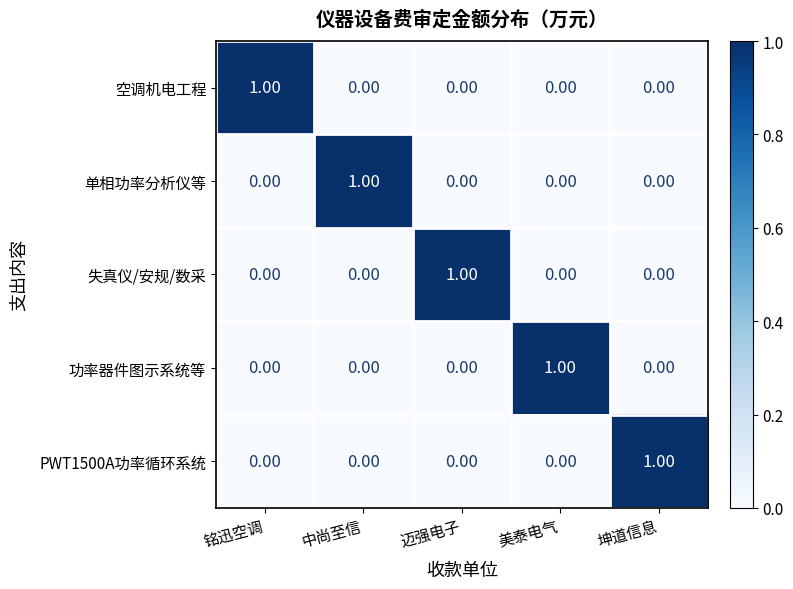

At how many categories does at least one series exceed 0?

5